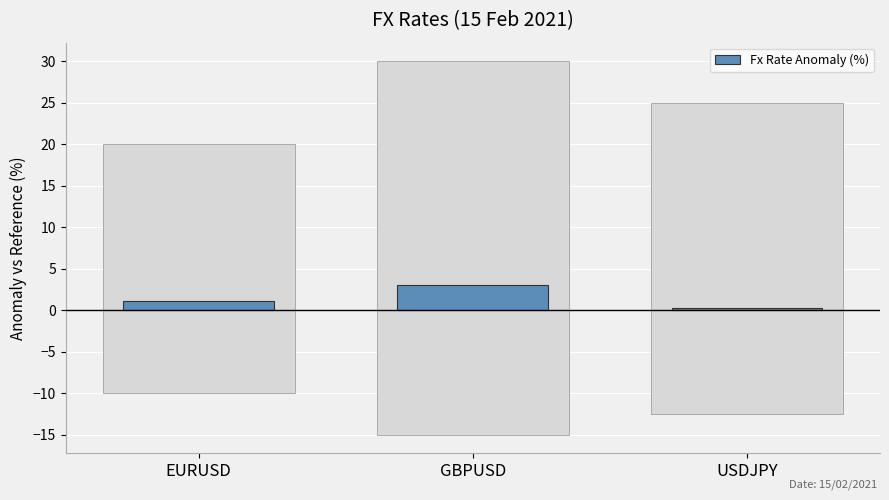

Count the number of data series in this chart.

1